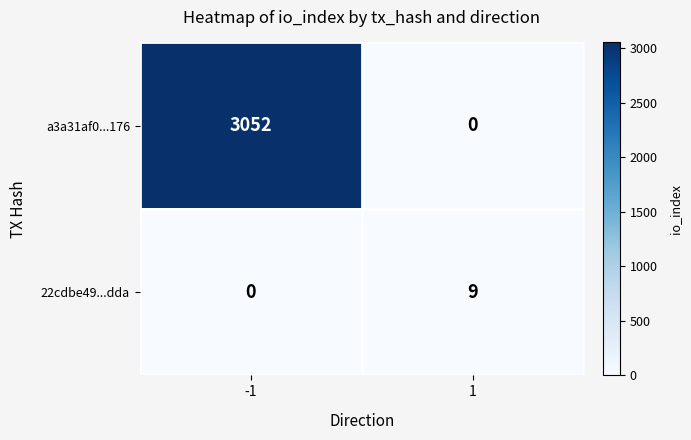

What is the maximum value shown in the chart?

3052